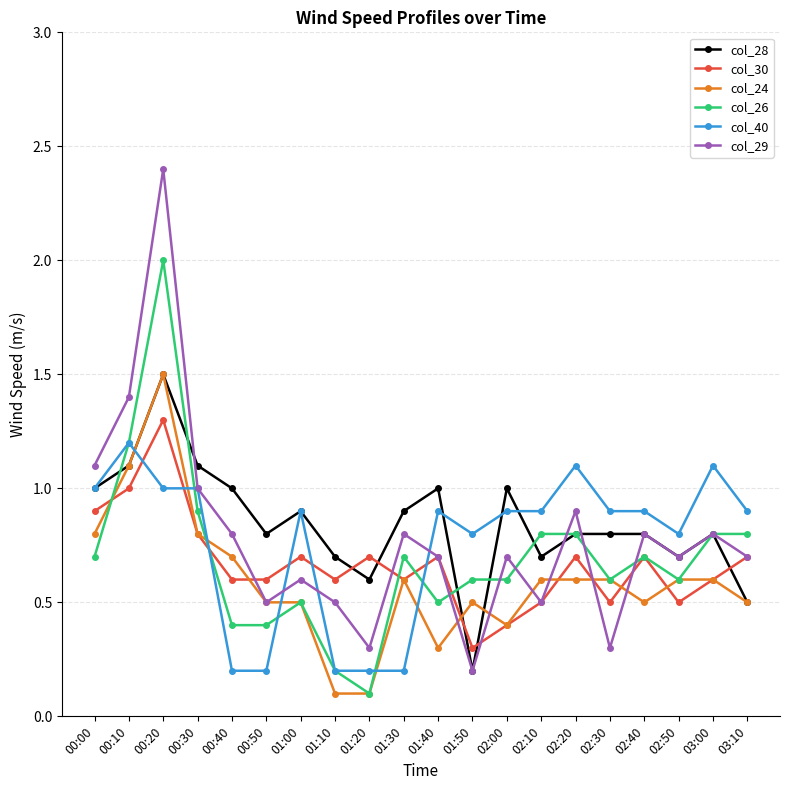

Does the chart display data point markers on the line(s)?

Yes